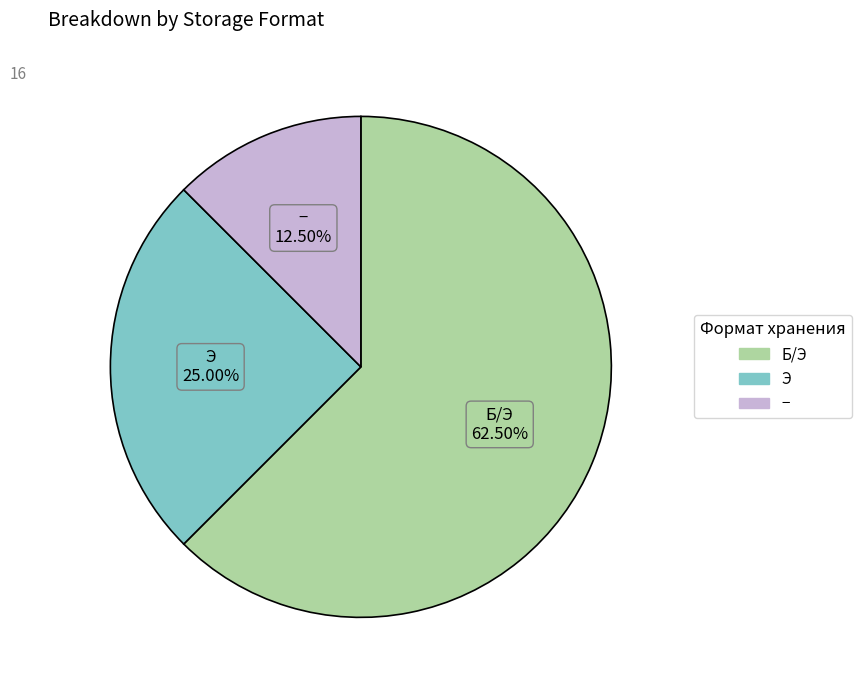

Rank the categories by value from lowest to highest.

−, Э, Б/Э